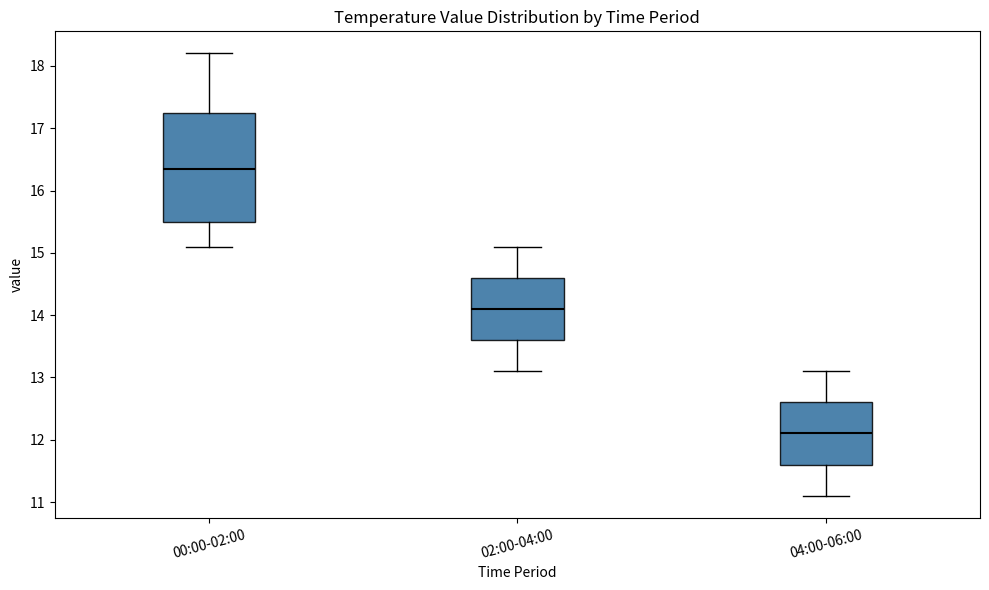

Which box's median line is the lowest?

04:00-06:00